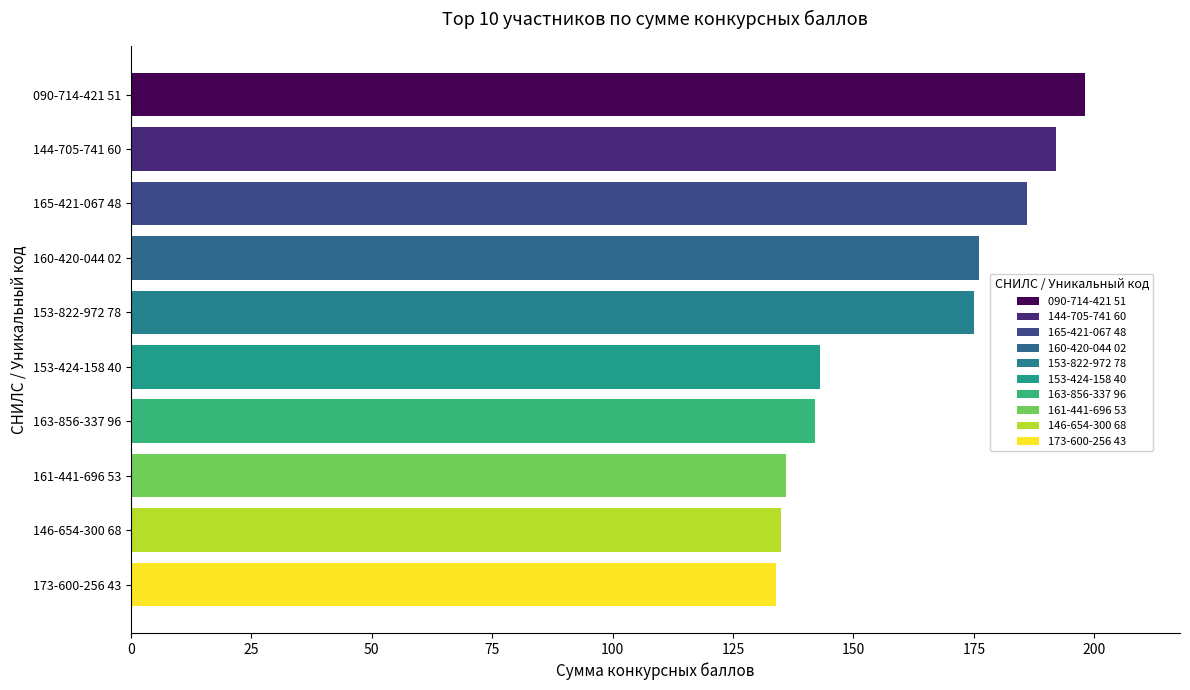

What is the change in value from 163-856-337 96 to 161-441-696 53?

-6